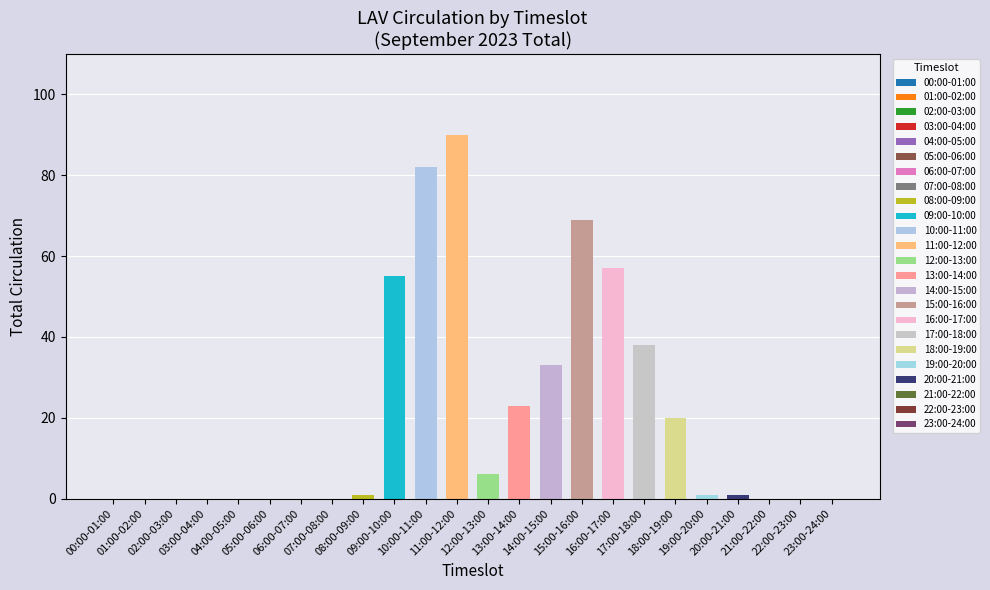

Reading left to right, list all the values displayed in this chart.

0	0	0	0	0	0	0	0	1	55	82	90	6	23	33	69	57	38	20	1	1	0	0	0